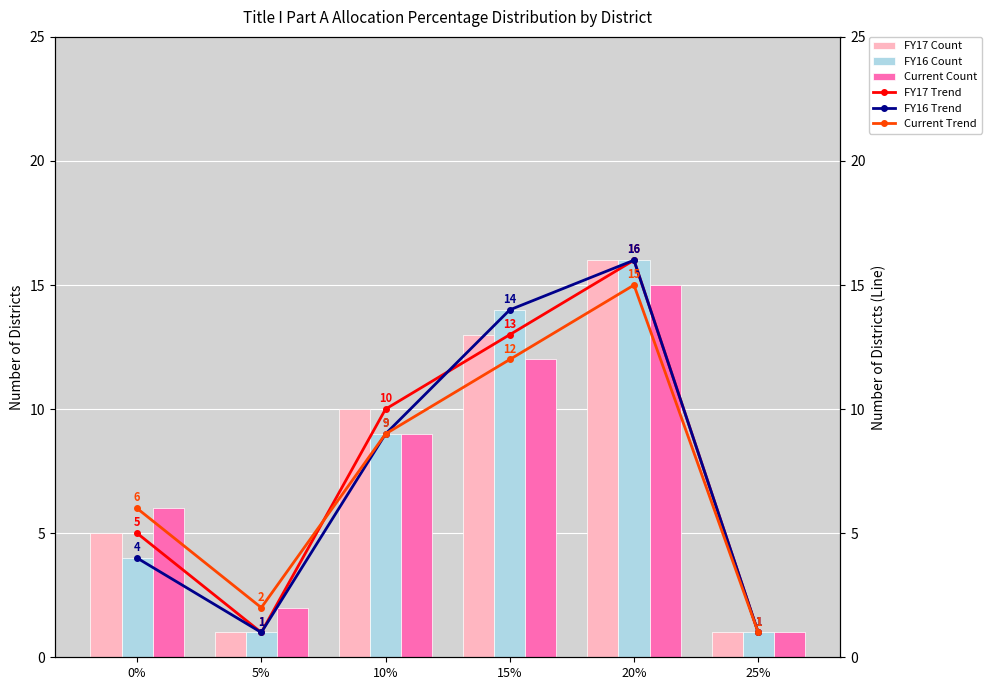

How many groups of bars are there?

6